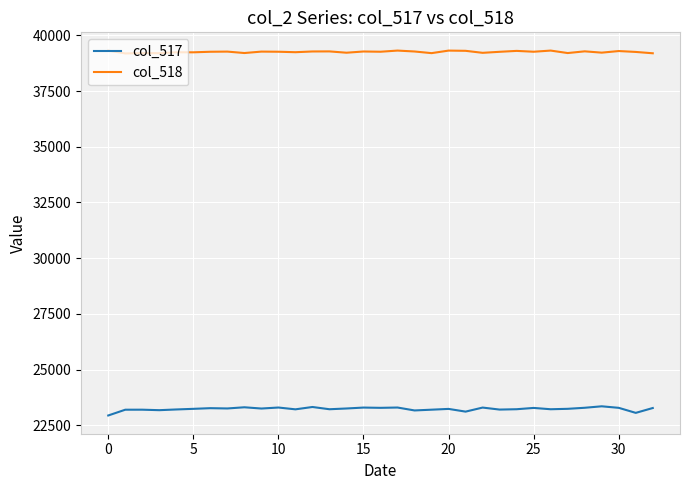

Rank the series by their maximum value, from lowest to highest.

col_517, col_518